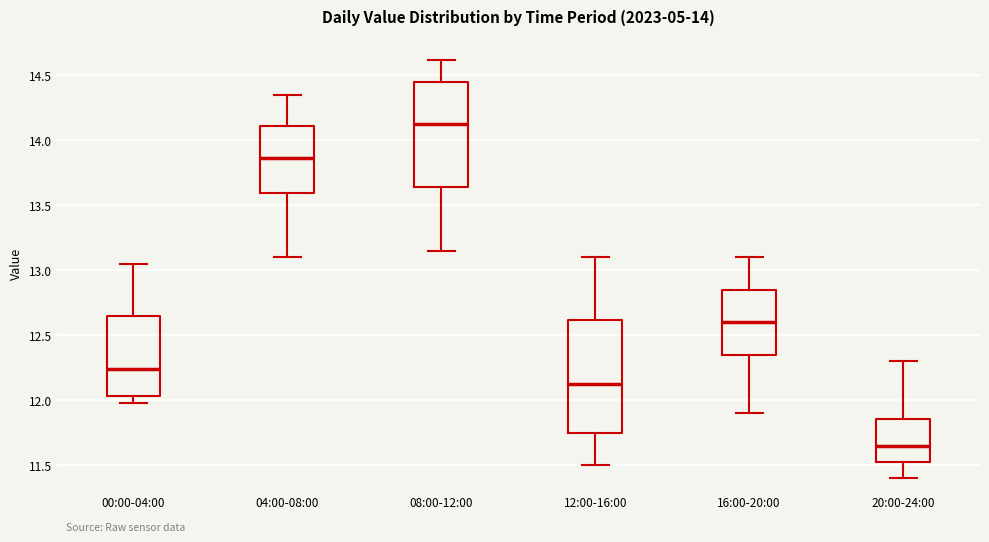

Reading left to right, transcribe this box plot: for each box, give where its median line is, the range the box spans, and where its two whiskers end, as read against the y-axis. The values are not printed on the chart, so give them approximately, as read against the axis.

00:00-04:00: median 12.25, box 12.05 to 12.65, whiskers 12.00 to 13.05
04:00-08:00: median 13.85, box 13.60 to 14.10, whiskers 13.10 to 14.35
08:00-12:00: median 14.15, box 13.65 to 14.45, whiskers 13.15 to 14.60
12:00-16:00: median 12.15, box 11.75 to 12.60, whiskers 11.50 to 13.10
16:00-20:00: median 12.60, box 12.35 to 12.85, whiskers 11.90 to 13.10
20:00-24:00: median 11.65, box 11.50 to 11.85, whiskers 11.40 to 12.30